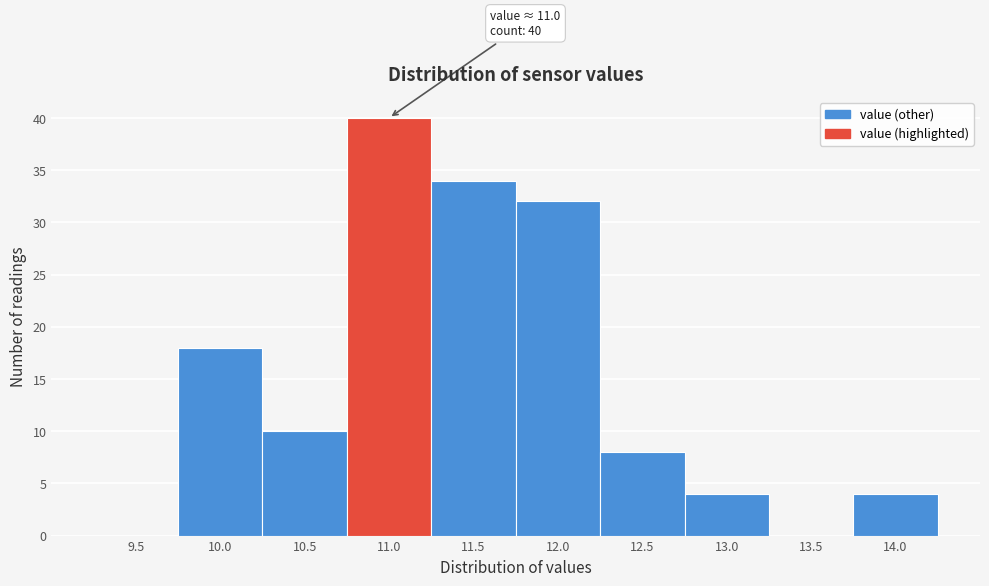

Reading left to right, list all the values displayed in this chart.

9.5=0	10.0=18	10.5=10	11.0=40	11.5=34	12.0=32	12.5=8	13.0=4	13.5=0	14.0=4